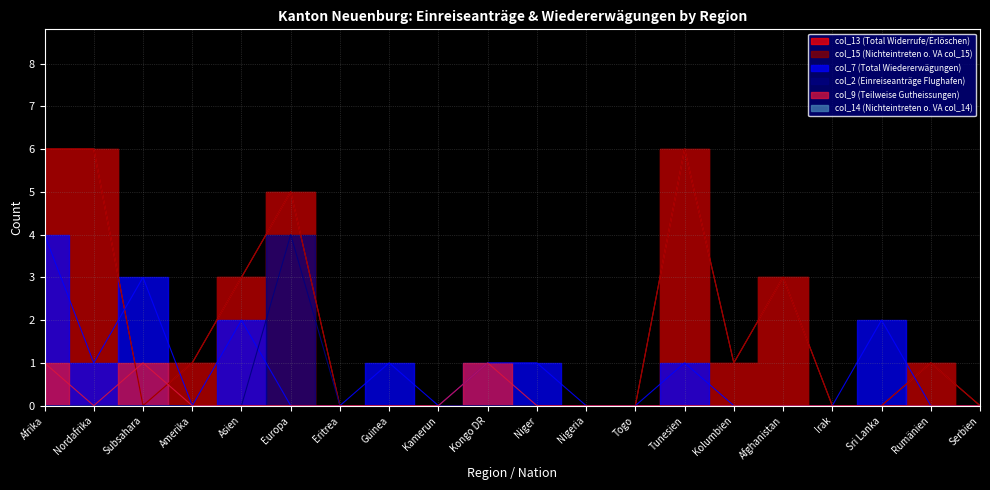

Reading left to right, extract all data points from this chart.

col_13 (Total Widerrufe/Erlöschen): Afrika=6	Nordafrika=6	Subsahara=0	Amerika=1	Asien=3	Europa=5	Eritrea=0	Guinea=0	Kamerun=0	Kongo DR=0	Niger=0	Nigeria=0	Togo=0	Tunesien=6	Kolumbien=1	Afghanistan=3	Irak=0	Sri Lanka=0	Rumänien=1	Serbien=0
col_15 (Nichteintreten o. VA col_15): Afrika=6	Nordafrika=6	Subsahara=0	Amerika=1	Asien=3	Europa=5	Eritrea=0	Guinea=0	Kamerun=0	Kongo DR=0	Niger=0	Nigeria=0	Togo=0	Tunesien=6	Kolumbien=1	Afghanistan=3	Irak=0	Sri Lanka=0	Rumänien=1	Serbien=0
col_7 (Total Wiedererwägungen): Afrika=4	Nordafrika=1	Subsahara=3	Amerika=0	Asien=2	Europa=0	Eritrea=0	Guinea=1	Kamerun=0	Kongo DR=1	Niger=1	Nigeria=0	Togo=0	Tunesien=1	Kolumbien=0	Afghanistan=0	Irak=0	Sri Lanka=2	Rumänien=0	Serbien=0
col_2 (Einreiseanträge Flughafen): Afrika=0	Nordafrika=0	Subsahara=0	Amerika=0	Asien=0	Europa=4	Eritrea=0	Guinea=0	Kamerun=0	Kongo DR=0	Niger=0	Nigeria=0	Togo=0	Tunesien=0	Kolumbien=0	Afghanistan=0	Irak=0	Sri Lanka=0	Rumänien=0	Serbien=0
col_9 (Teilweise Gutheissungen): Afrika=1	Nordafrika=0	Subsahara=1	Amerika=0	Asien=0	Europa=0	Eritrea=0	Guinea=0	Kamerun=0	Kongo DR=1	Niger=0	Nigeria=0	Togo=0	Tunesien=0	Kolumbien=0	Afghanistan=0	Irak=0	Sri Lanka=0	Rumänien=0	Serbien=0